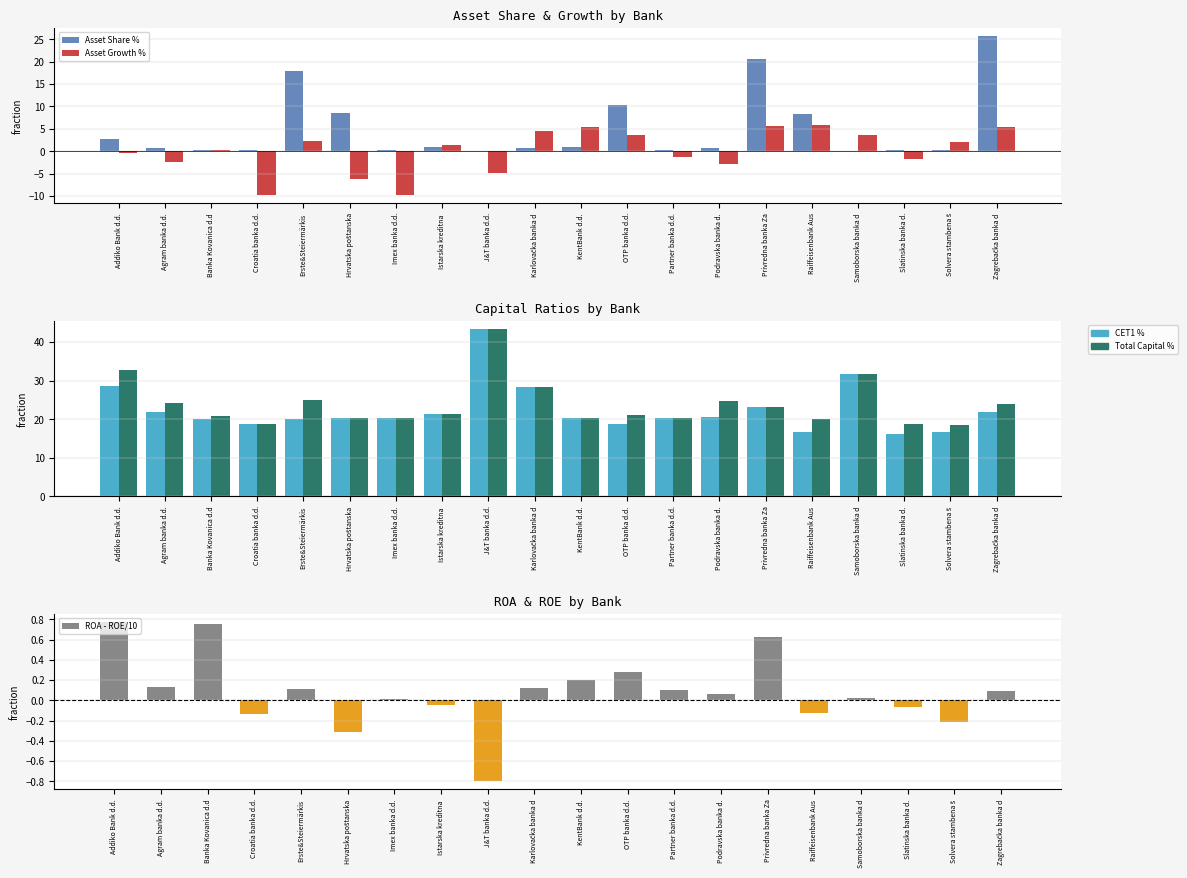

Which category has the lowest value in the Asset Share % series?

J&T banka d.d.